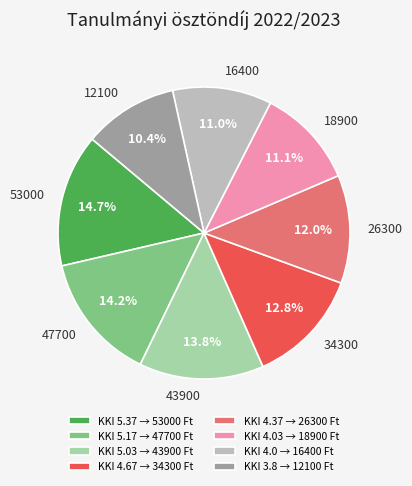

Is the sum of 18900 and 43900 greater than half?

No